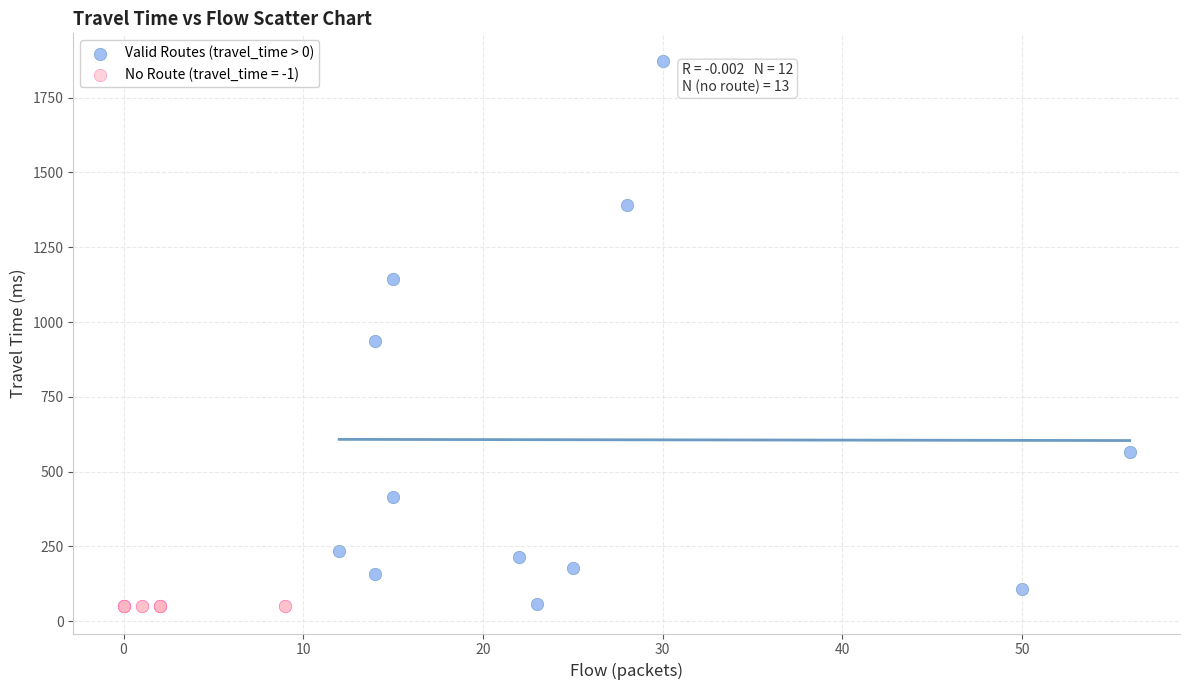

Which series reaches the maximum Y coordinate?

Valid Routes (travel_time > 0)